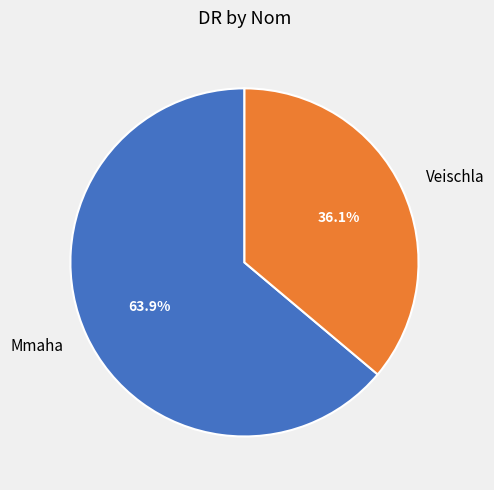

To the nearest percent, what is the difference between the Veischla and Mmaha slice percentages?

28%